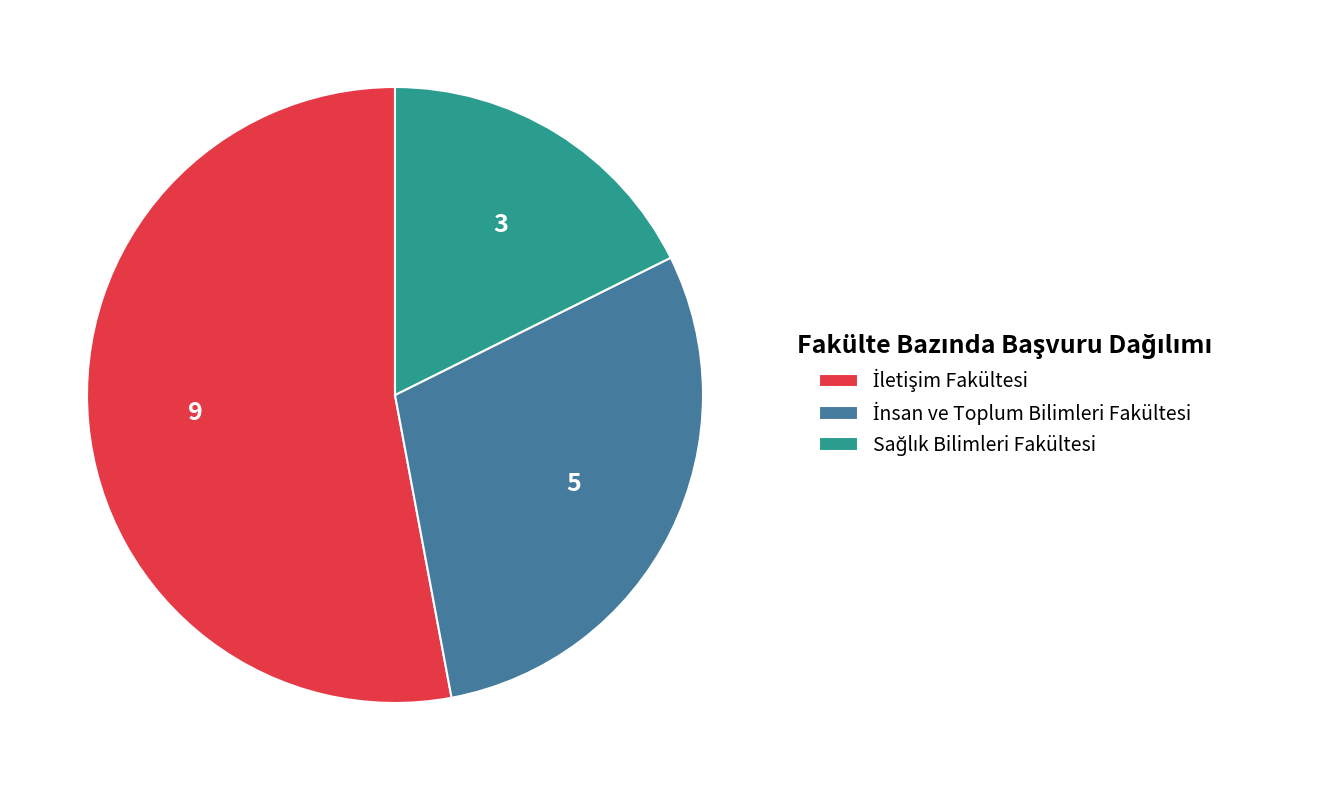

Does any single category account for the majority?

Yes